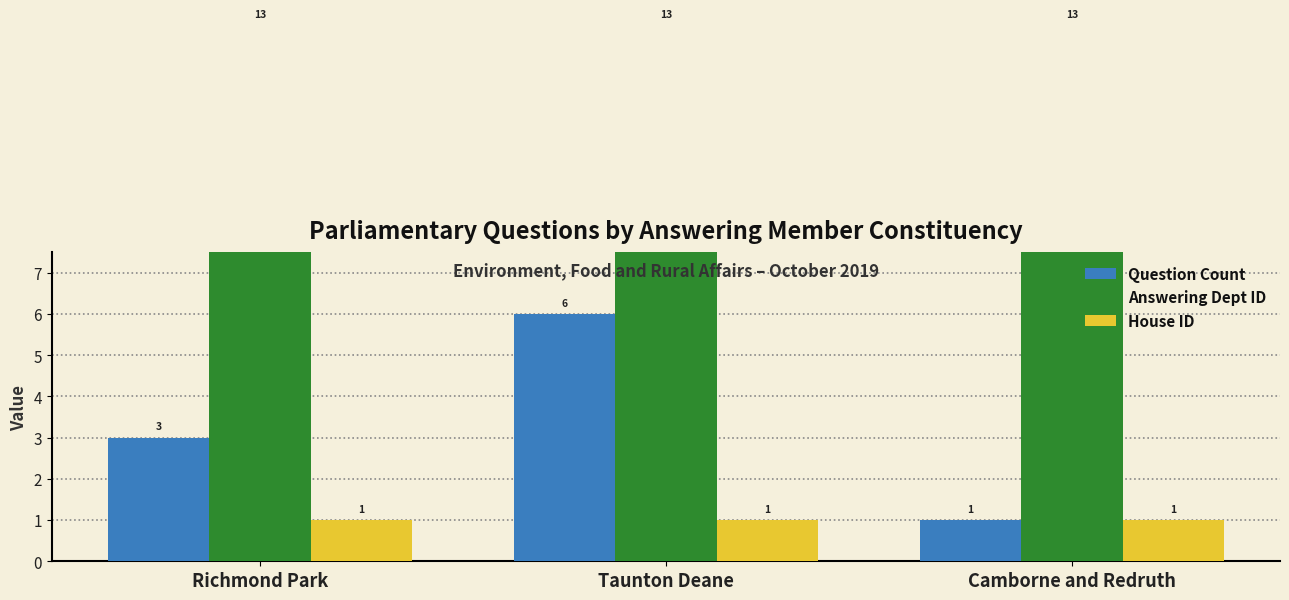

What is the label of the 1st bar from the right?

Camborne and Redruth